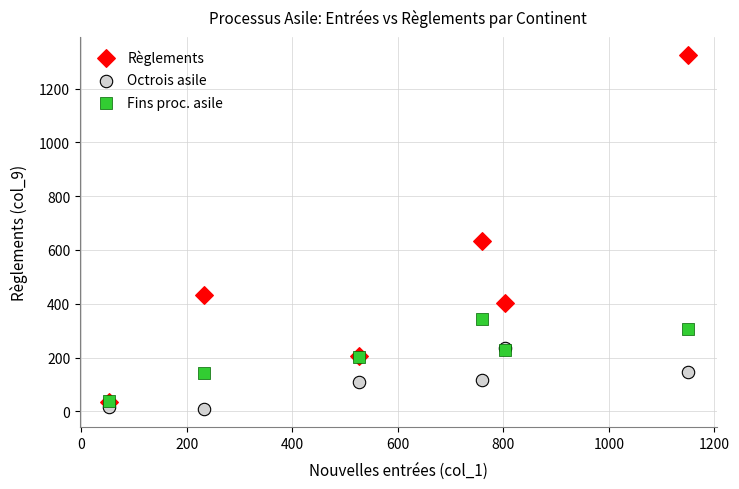

Across all series, what Y value is closest to 667?

635